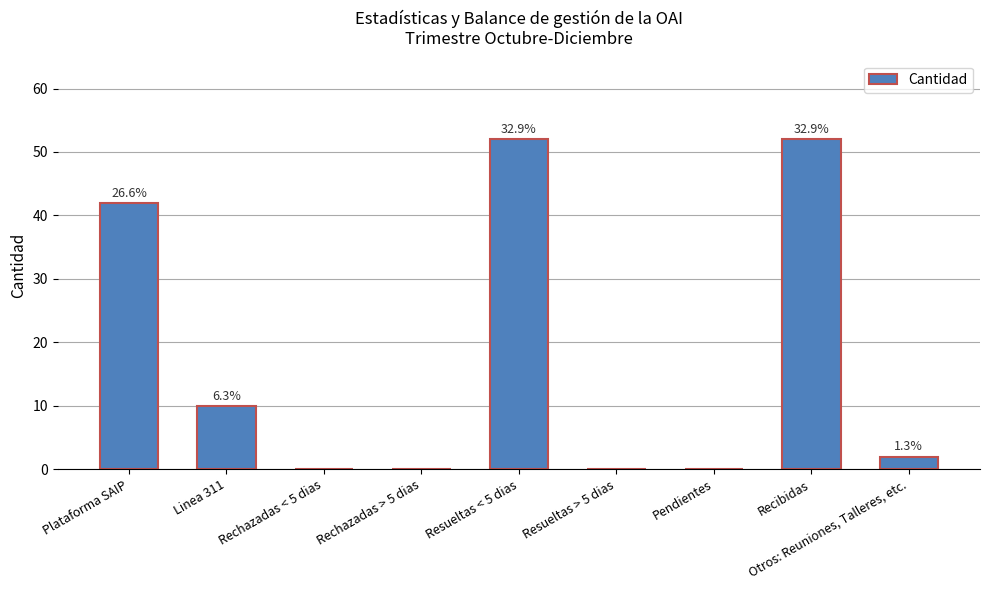

Are the bars horizontal?

No